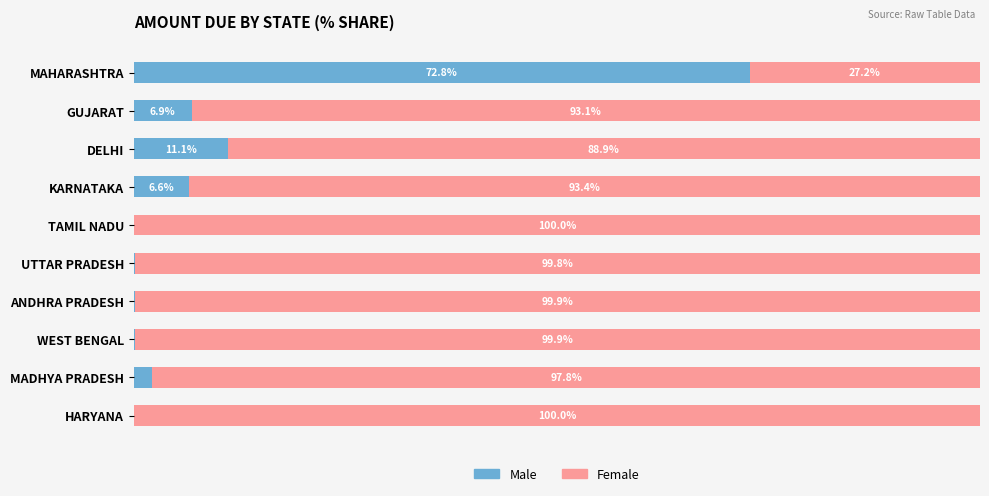

Which category has the highest value in the Male series?

MAHARASHTRA